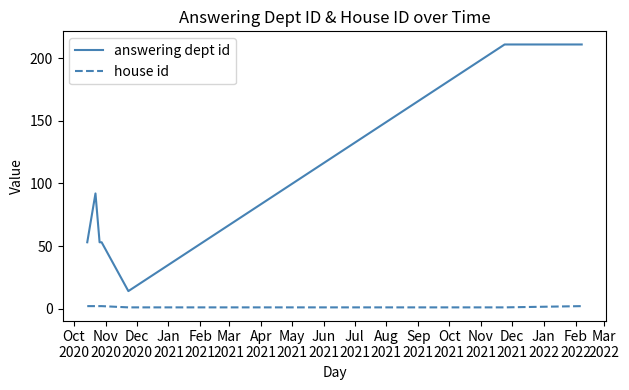

How many lines are shown in the chart?

2